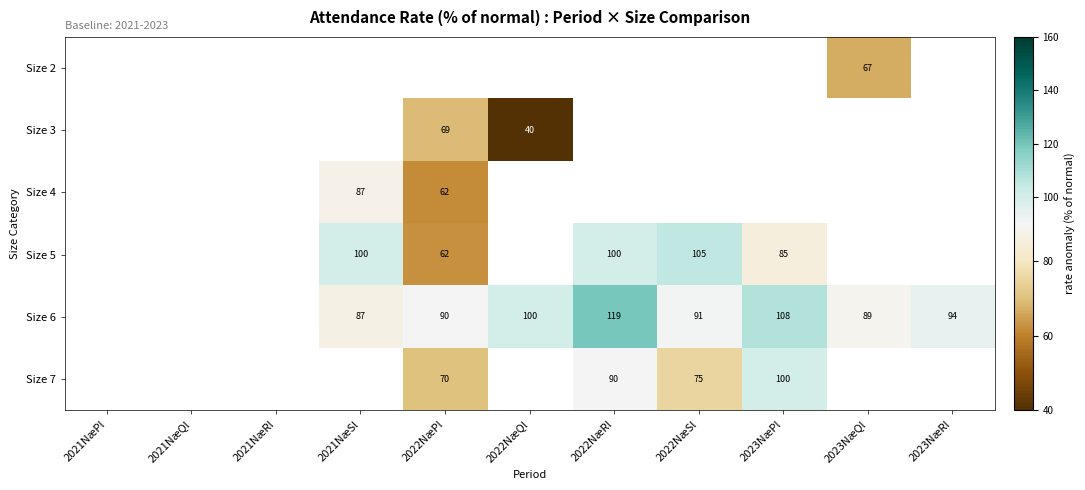

True or false: Size 6 has a value of 39.7 at 2021NæSl.

False